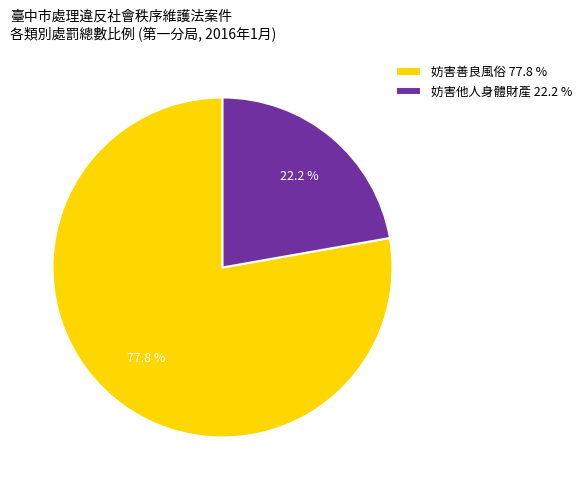

To the nearest percent, what is the difference between the largest and smallest slice percentages?

56%